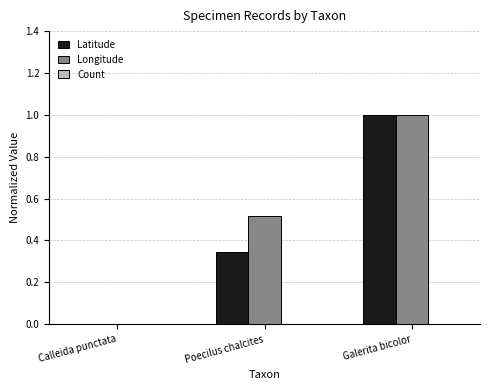

The Longitude series shows 0.6 at Calleida punctata. True or false?

False